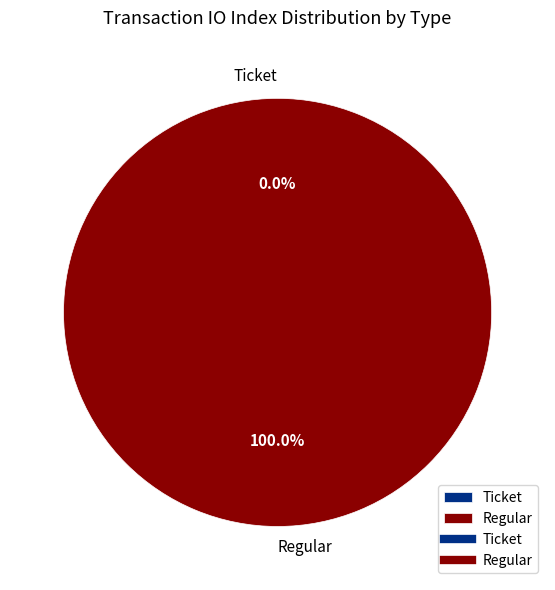

What is the majority slice?

Regular